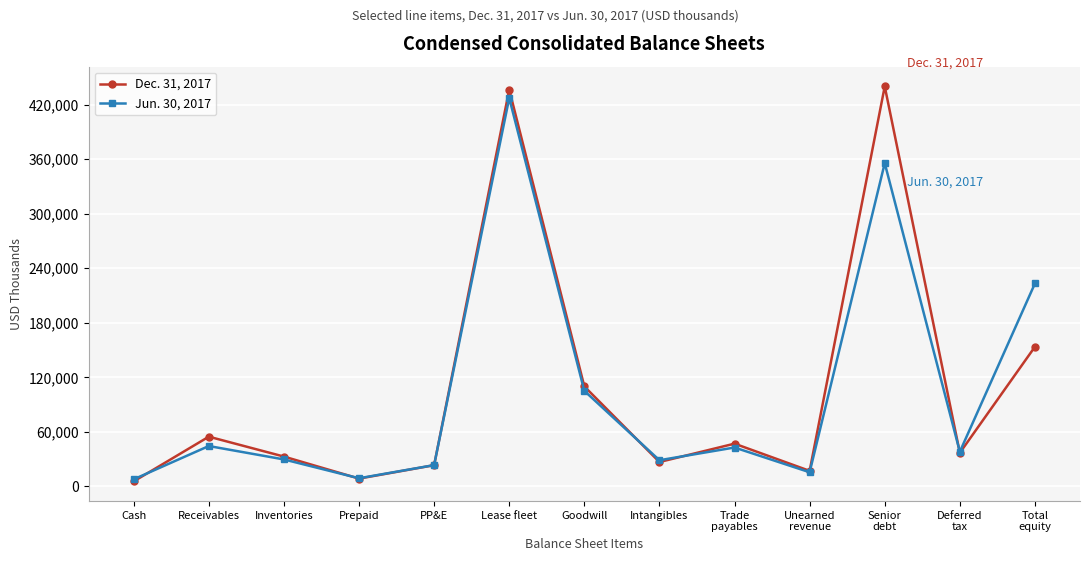

At which category does Jun. 30, 2017 reach its first local peak?

Receivables